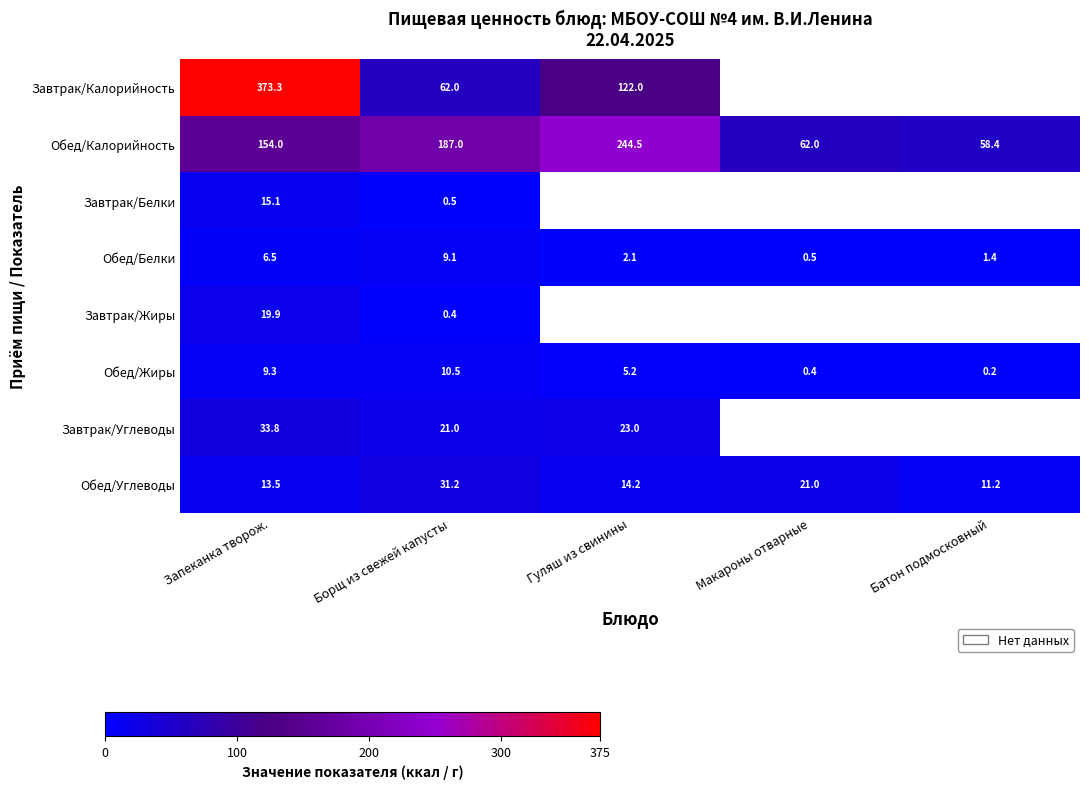

Rank the categories by Обед/Белки value from lowest to highest.

Макароны отварные, Батон подмосковный, Гуляш из свинины, Запеканка творож., Борщ из свежей капусты